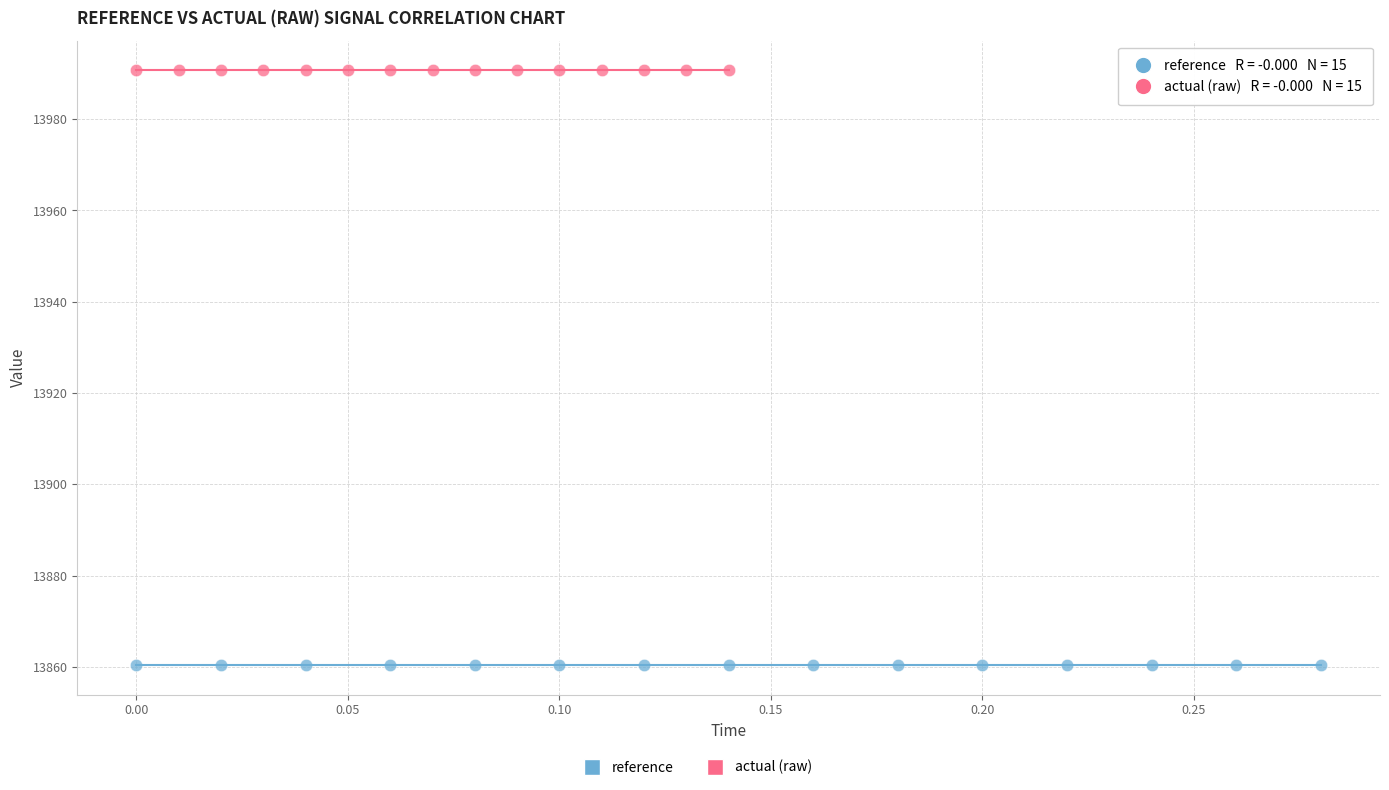

Which series contains the highest Y value?

actual (raw)